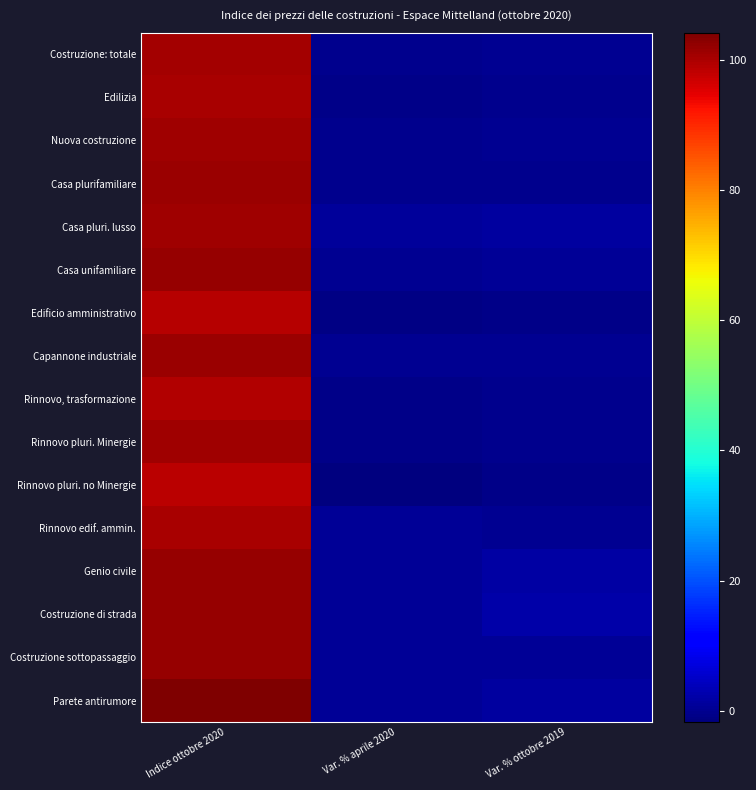

What is the total value across all series at Var. % aprile 2020?

-2.5